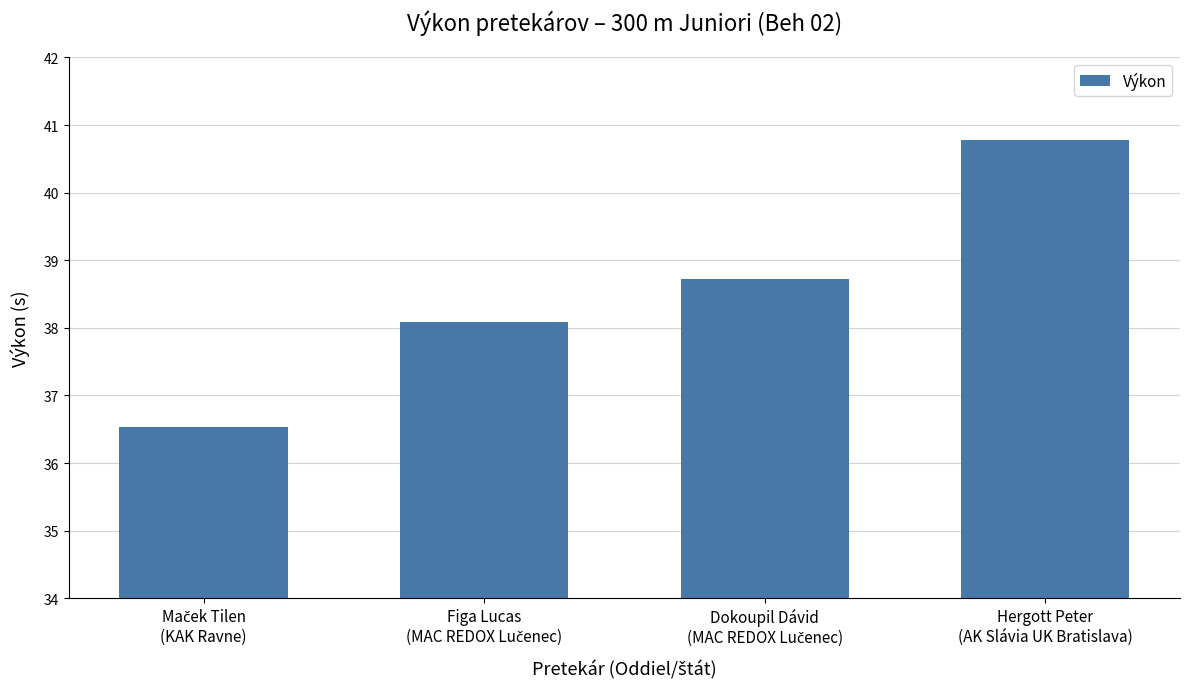

Does the chart contain stacked bars?

No